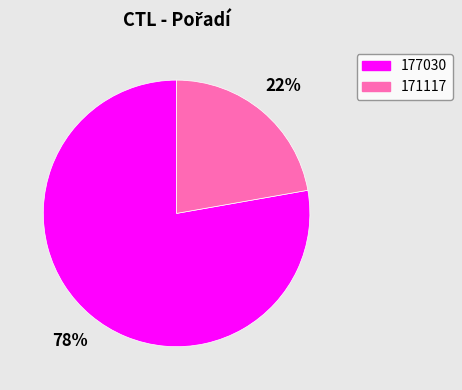

Does 171117 represent more than half of the total?

No